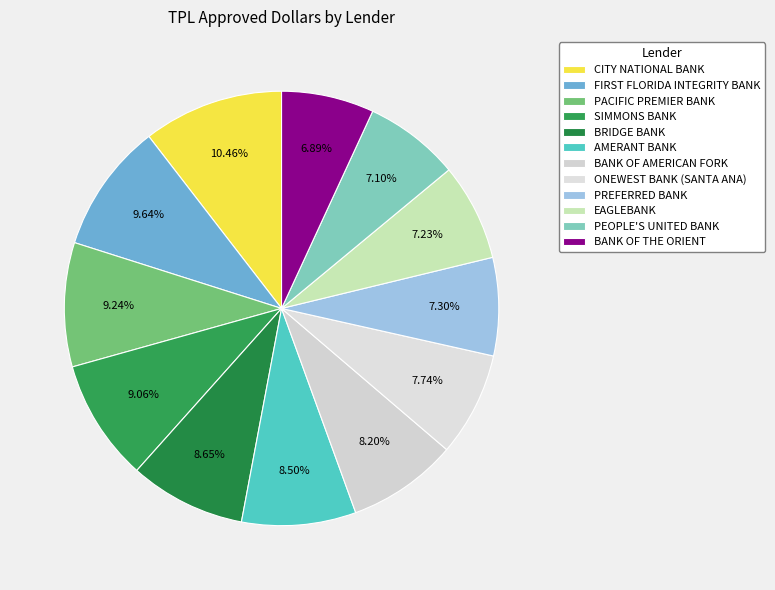

Is PEOPLE'S UNITED BANK the majority of the pie?

No